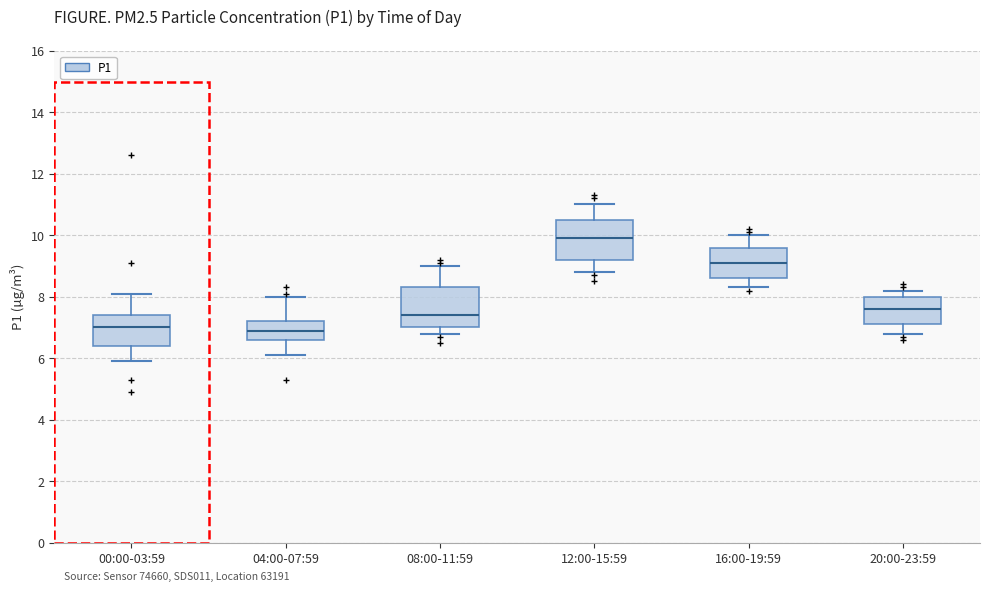

Reading left to right, transcribe this box plot: for each box, give where its median line is, the range the box spans, and where its two whiskers end, as read against the y-axis. The values are not printed on the chart, so give them approximately, as read against the axis.

00:00-03:59: median 7.0, box 6.4 to 7.4, whiskers 6.0 to 8.2
04:00-07:59: median 7.0, box 6.6 to 7.2, whiskers 6.2 to 8.0
08:00-11:59: median 7.4, box 7.0 to 8.4, whiskers 6.8 to 9.0
12:00-15:59: median 10.0, box 9.2 to 10.6, whiskers 8.8 to 11.0
16:00-19:59: median 9.2, box 8.6 to 9.6, whiskers 8.4 to 10.0
20:00-23:59: median 7.6, box 7.2 to 8.0, whiskers 6.8 to 8.2